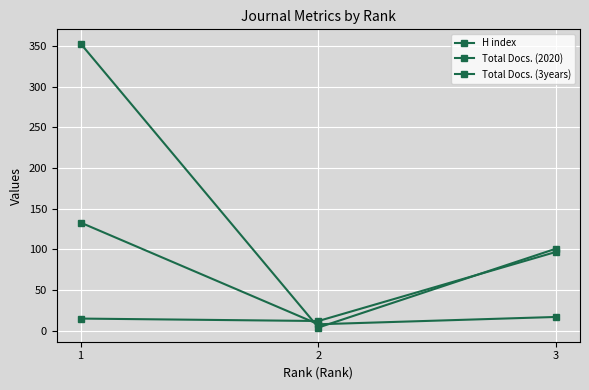

Reading left to right, list all the values displayed in this chart.

H index: 133	8	17
Total Docs. (2020): 15	12	97
Total Docs. (3years): 353	4	101